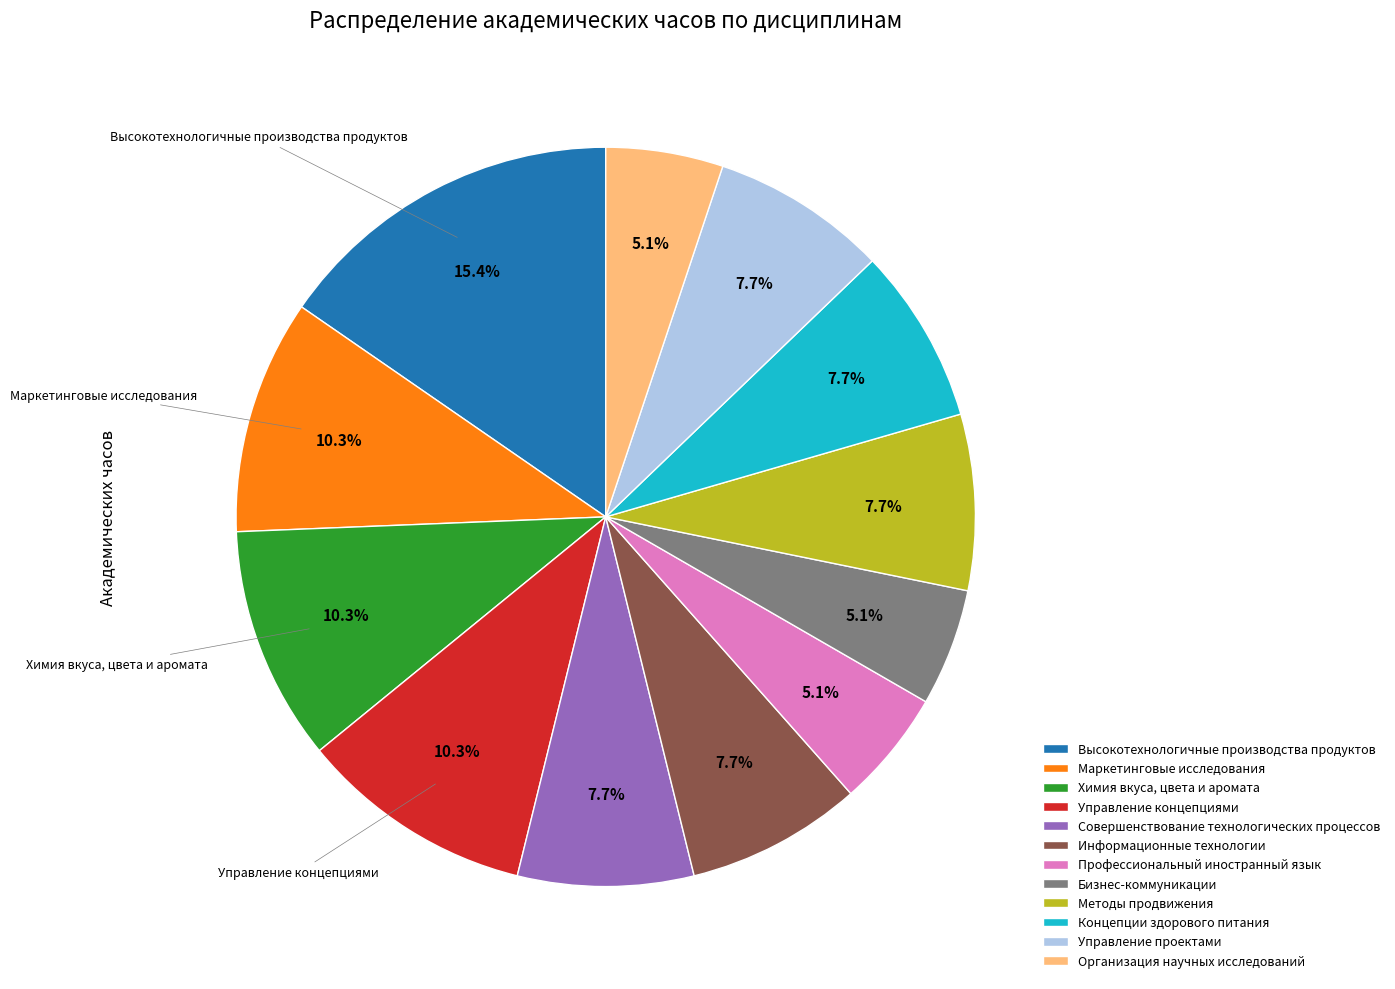

True or false: Профессиональный иностранный язык accounts for 1% of the total.

False